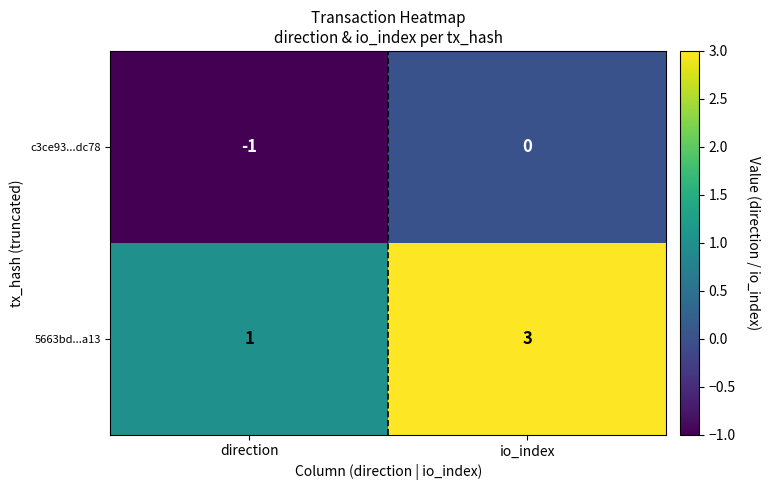

Rank the series by their maximum value, from highest to lowest.

5663bd...a13, c3ce93...dc78